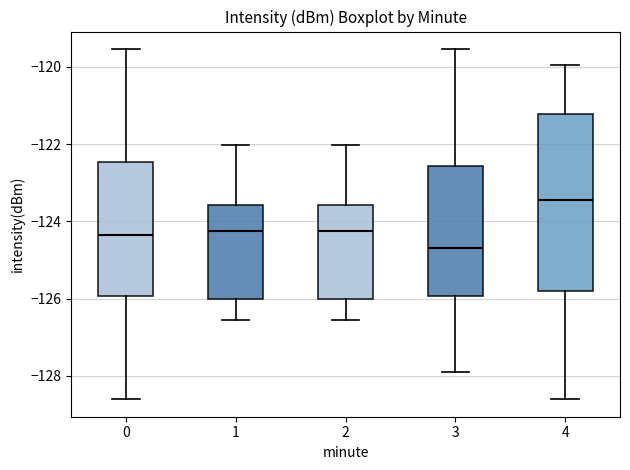

Where is the upper edge of the box at x = 3 on the y-axis? The values are not printed on the chart, so give them approximately, as read against the axis.

-122.6